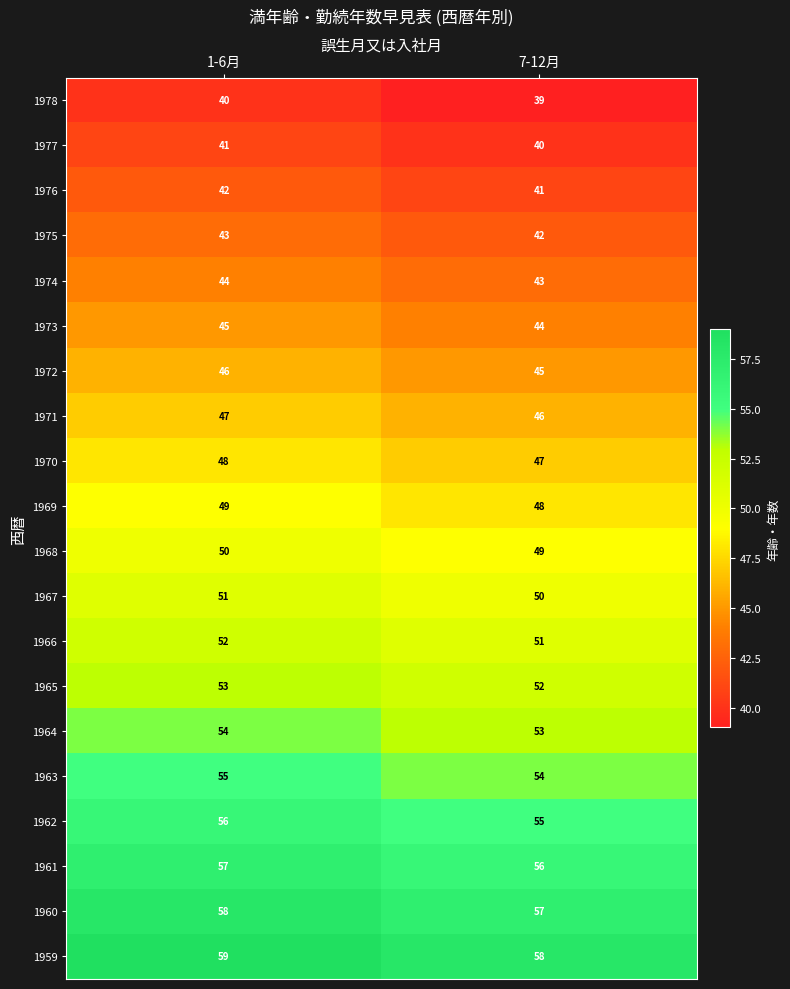

What is the minimum value shown in the chart?

39